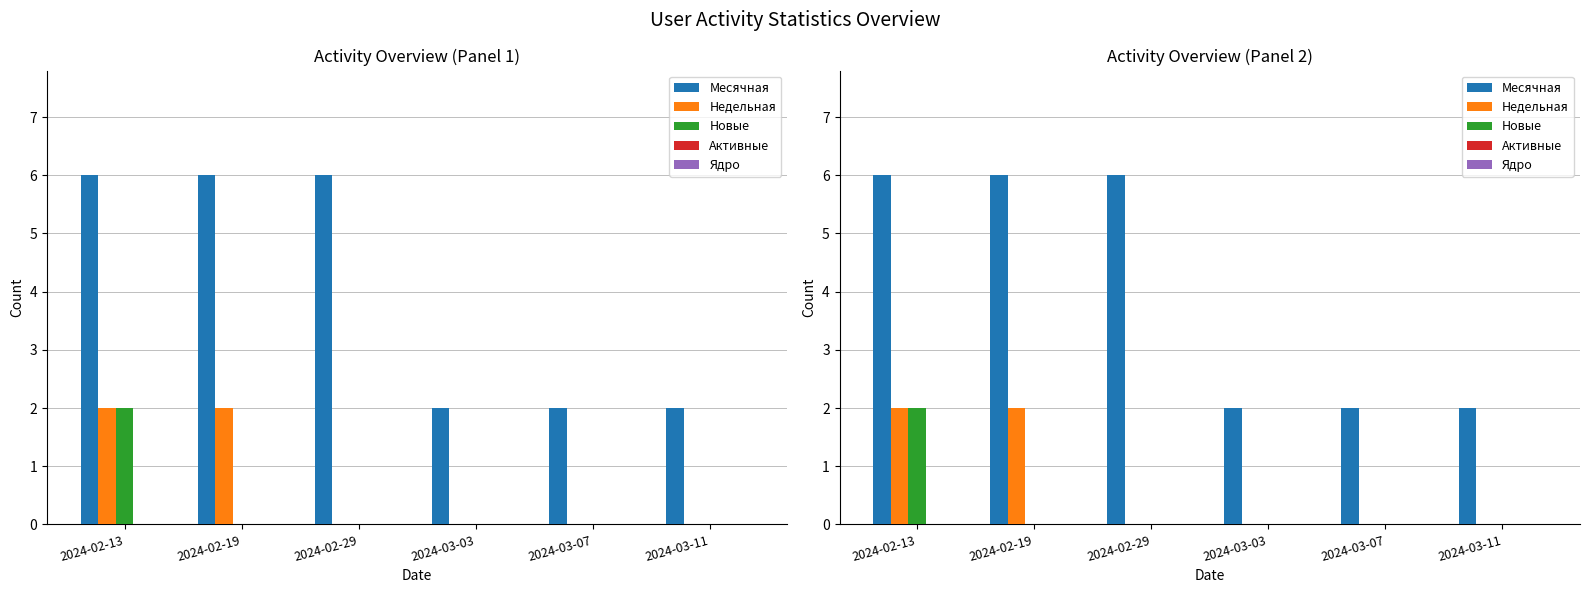

At how many categories does at least one series exceed 2?

3